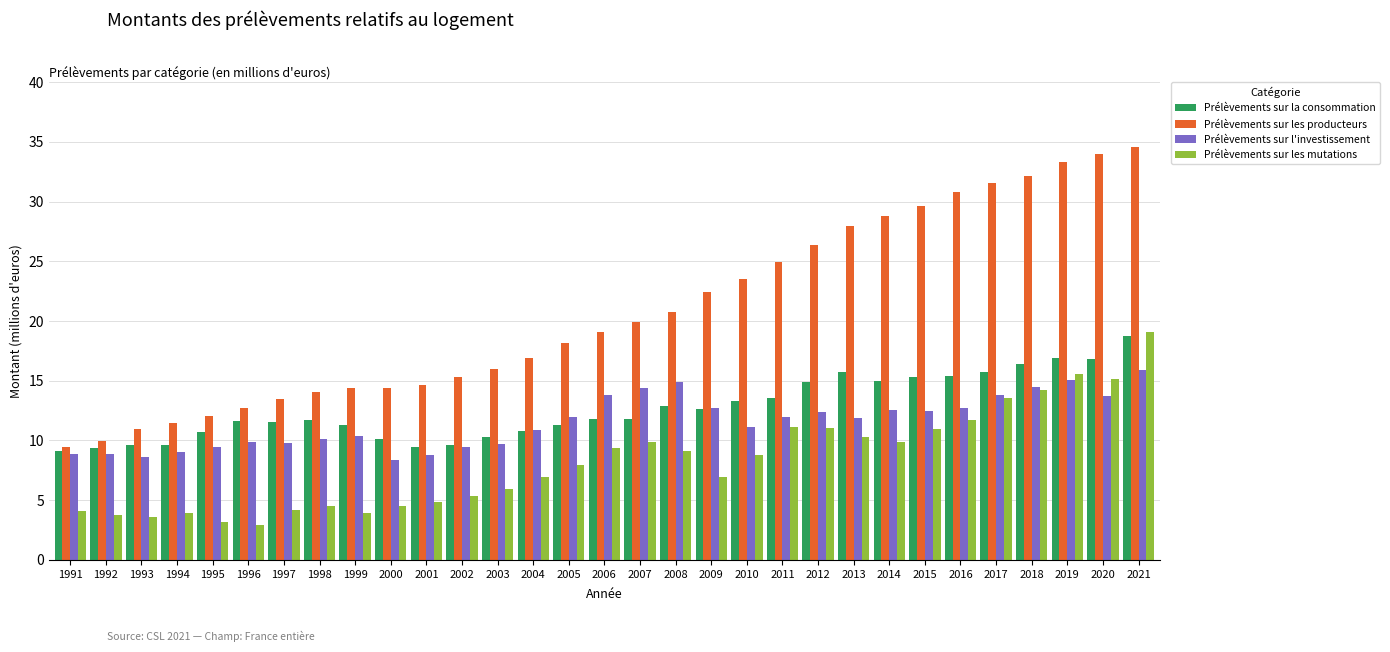

Is the value of Prélèvements sur l'investissement at 2009 greater than the value of Prélèvements sur les producteurs at 2000?

No